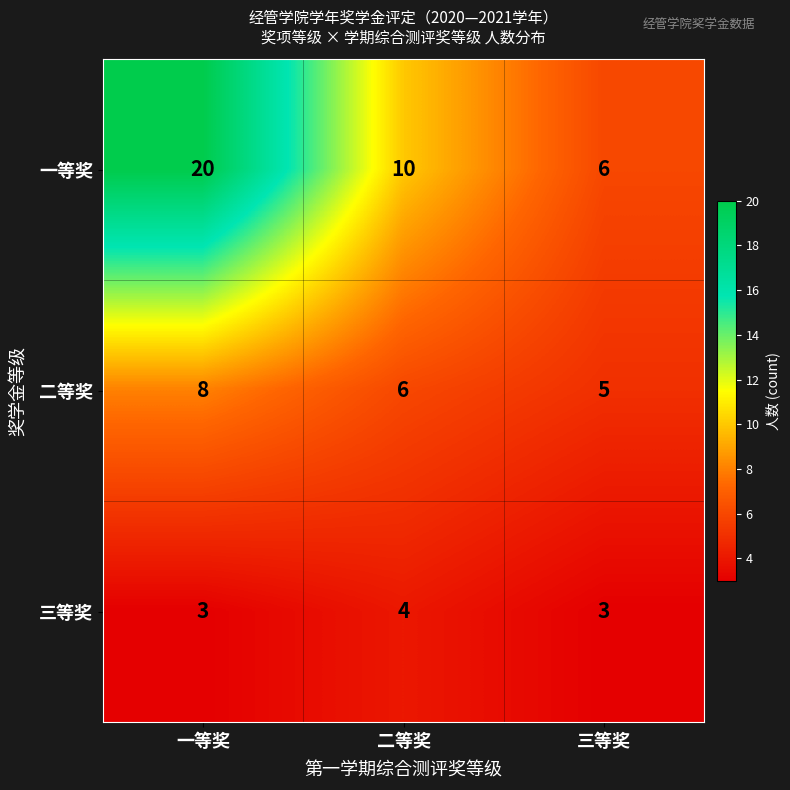

Which label corresponds to the largest value in the chart?

一等奖